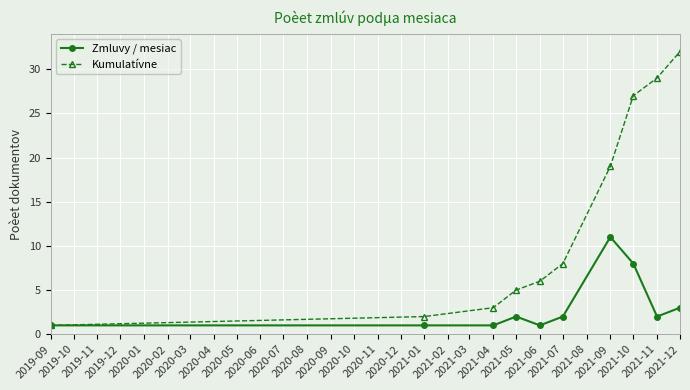

Rank the series by their average value, from lowest to highest.

Zmluvy / mesiac, Kumulatívne